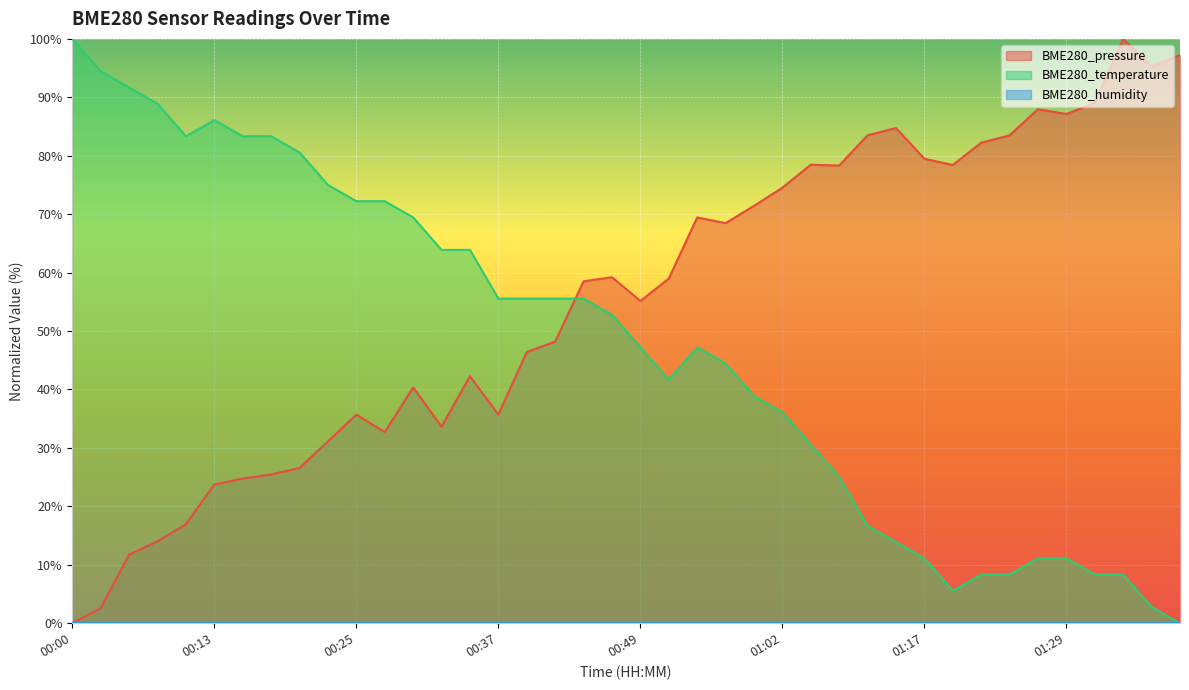

Which series ends up on top after the final intersection of BME280_temperature and BME280_pressure?

BME280_pressure